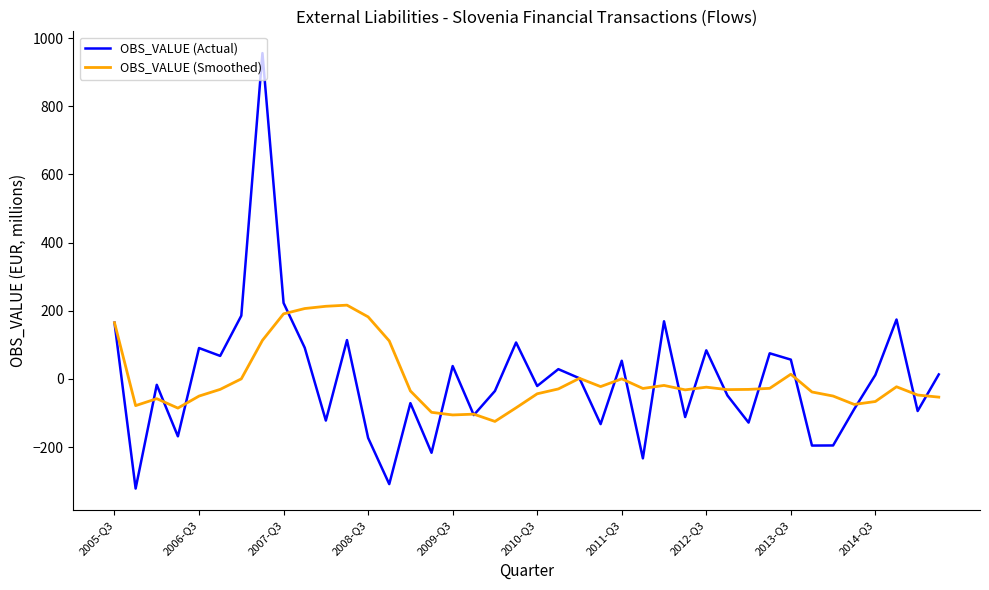

What is the maximum value shown in the chart?

955.9